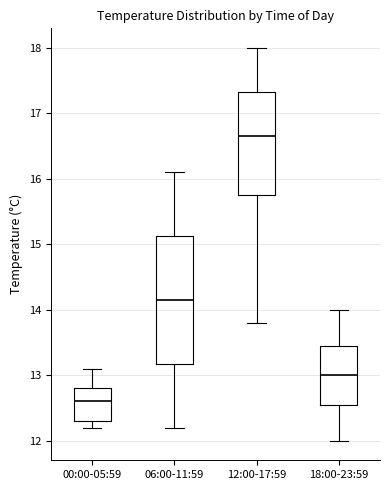

Reading left to right, transcribe this box plot: for each box, give where its median line is, the range the box spans, and where its two whiskers end, as read against the y-axis. The values are not printed on the chart, so give them approximately, as read against the axis.

00:00-05:59: median 12.6, box 12.3 to 12.8, whiskers 12.2 to 13.1
06:00-11:59: median 14.2, box 13.2 to 15.1, whiskers 12.2 to 16.1
12:00-17:59: median 16.7, box 15.8 to 17.3, whiskers 13.8 to 18.0
18:00-23:59: median 13.0, box 12.6 to 13.5, whiskers 12.0 to 14.0